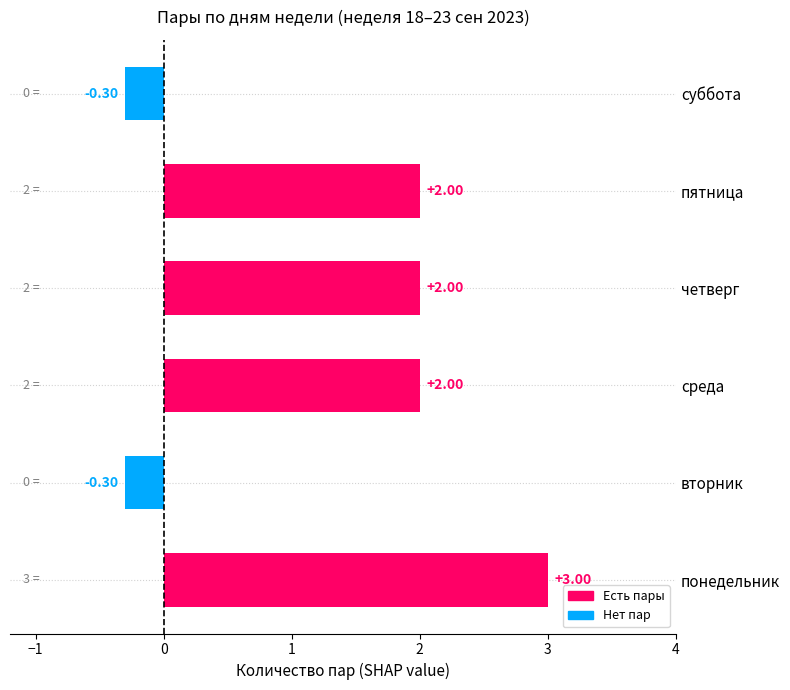

What is the change in value from вторник to пятница?

+2.3